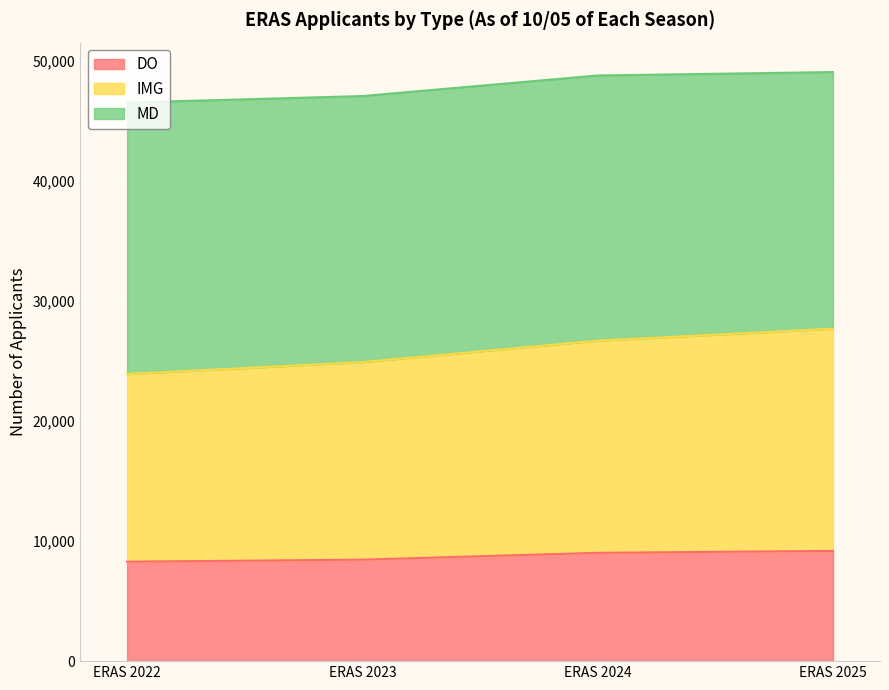

How many values in the DO series are below 9019?

2